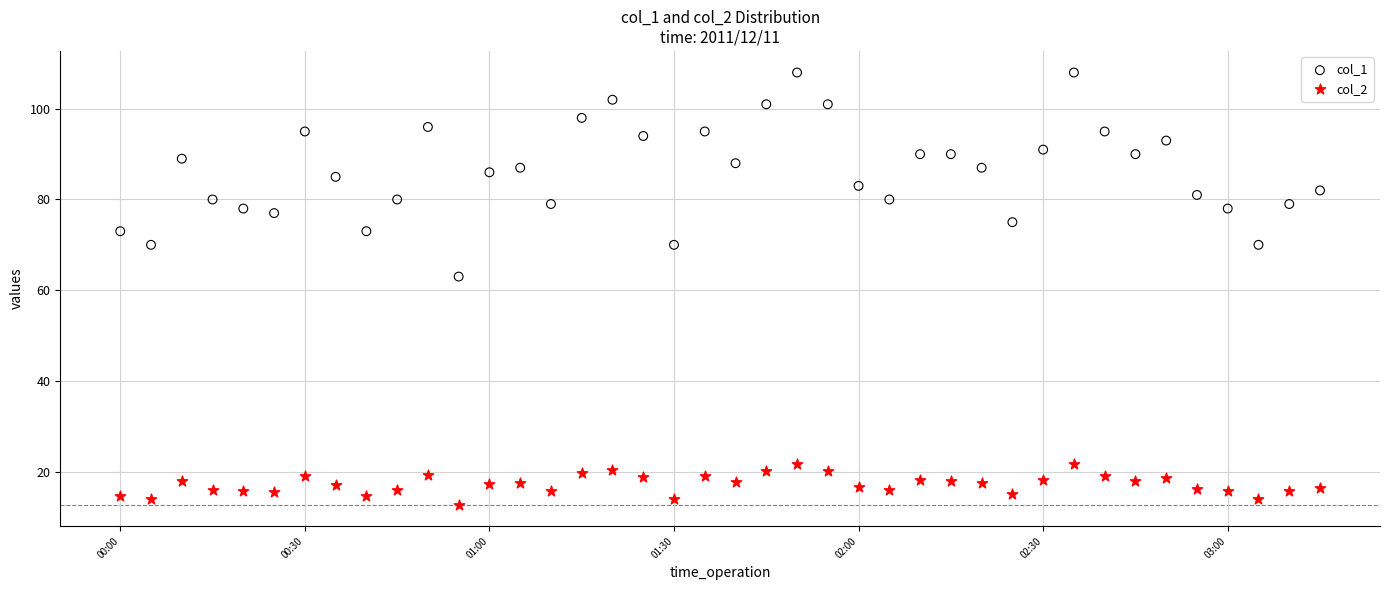

Which series contains the lowest Y value?

col_2